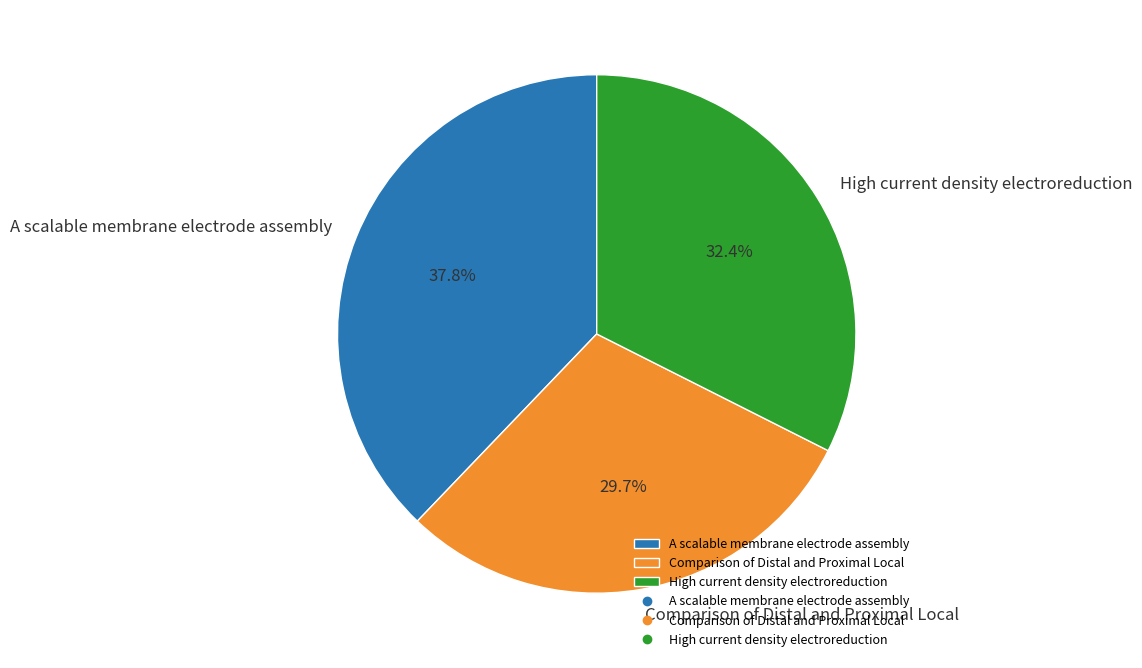

To the nearest percent, what is the combined percentage of Comparison of Distal and Proximal Local and High current density electroreduction?

62%